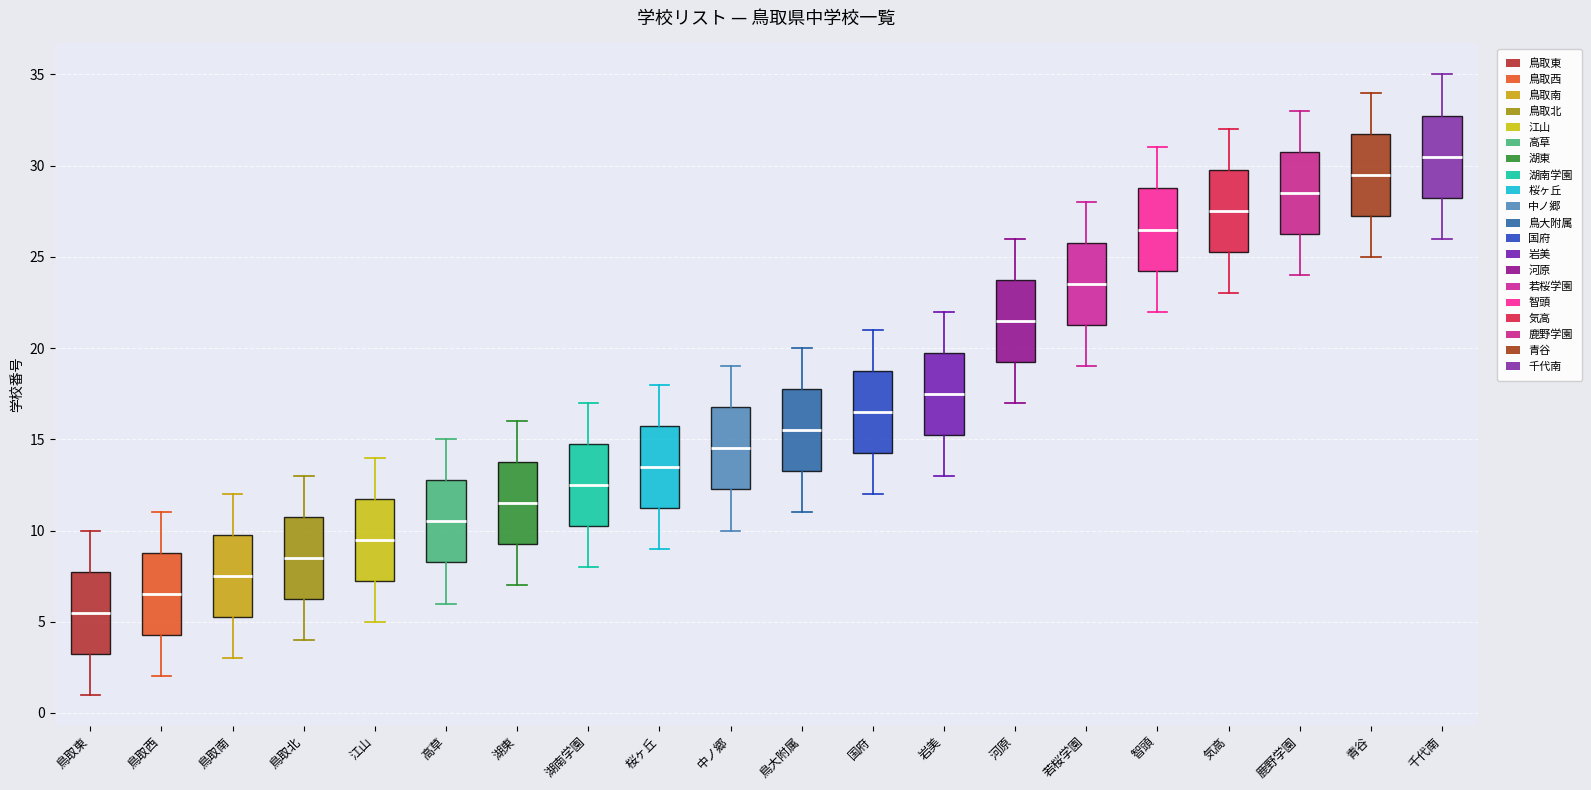

Reading left to right, read every box against the y-axis: the position of its median line, the range the box covers, and the ends of its whiskers. The values are not printed on the chart, so give them approximately, as read against the axis.

鳥取東: median 5.5, box 3.5 to 8.0, whiskers 1.0 to 10.0
鳥取西: median 6.5, box 4.5 to 9.0, whiskers 2.0 to 11.0
鳥取南: median 7.5, box 5.5 to 10.0, whiskers 3.0 to 12.0
鳥取北: median 8.5, box 6.5 to 11.0, whiskers 4.0 to 13.0
江山: median 9.5, box 7.5 to 12.0, whiskers 5.0 to 14.0
高草: median 10.5, box 8.5 to 13.0, whiskers 6.0 to 15.0
湖東: median 11.5, box 9.5 to 14.0, whiskers 7.0 to 16.0
湖南学園: median 12.5, box 10.5 to 15.0, whiskers 8.0 to 17.0
桜ヶ丘: median 13.5, box 11.5 to 16.0, whiskers 9.0 to 18.0
中ノ郷: median 14.5, box 12.5 to 17.0, whiskers 10.0 to 19.0
鳥大附属: median 15.5, box 13.5 to 18.0, whiskers 11.0 to 20.0
国府: median 16.5, box 14.5 to 19.0, whiskers 12.0 to 21.0
岩美: median 17.5, box 15.5 to 20.0, whiskers 13.0 to 22.0
河原: median 21.5, box 19.5 to 24.0, whiskers 17.0 to 26.0
若桜学園: median 23.5, box 21.5 to 26.0, whiskers 19.0 to 28.0
智頭: median 26.5, box 24.5 to 29.0, whiskers 22.0 to 31.0
気高: median 27.5, box 25.5 to 30.0, whiskers 23.0 to 32.0
鹿野学園: median 28.5, box 26.5 to 31.0, whiskers 24.0 to 33.0
青谷: median 29.5, box 27.5 to 32.0, whiskers 25.0 to 34.0
千代南: median 30.5, box 28.5 to 33.0, whiskers 26.0 to 35.0